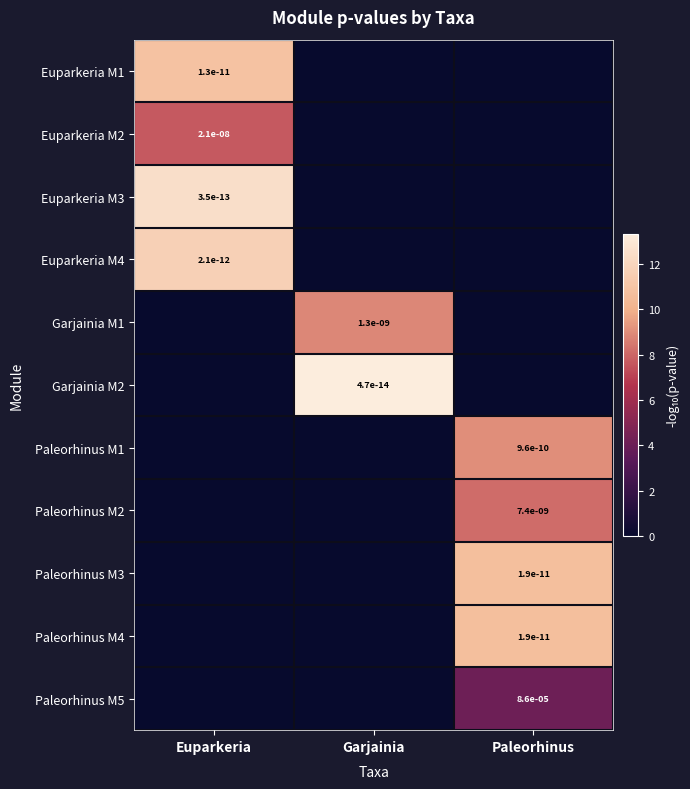

What is the total value across all series at Euparkeria?

42.7